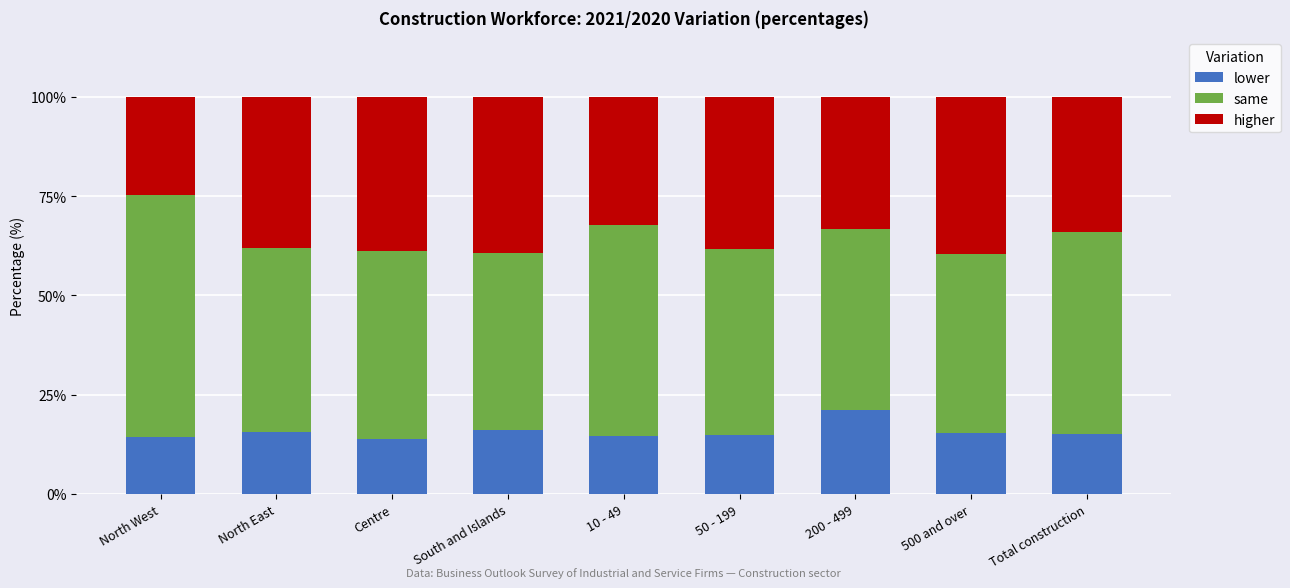

Is it true that lower equals 26.8 at Total construction?

False